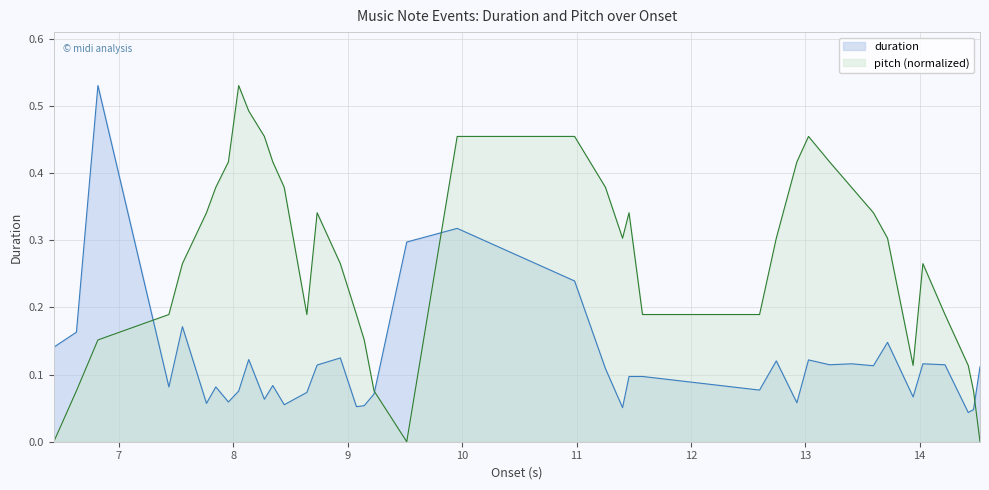

What is the value of the duration point at the 13th from the left?

0.1